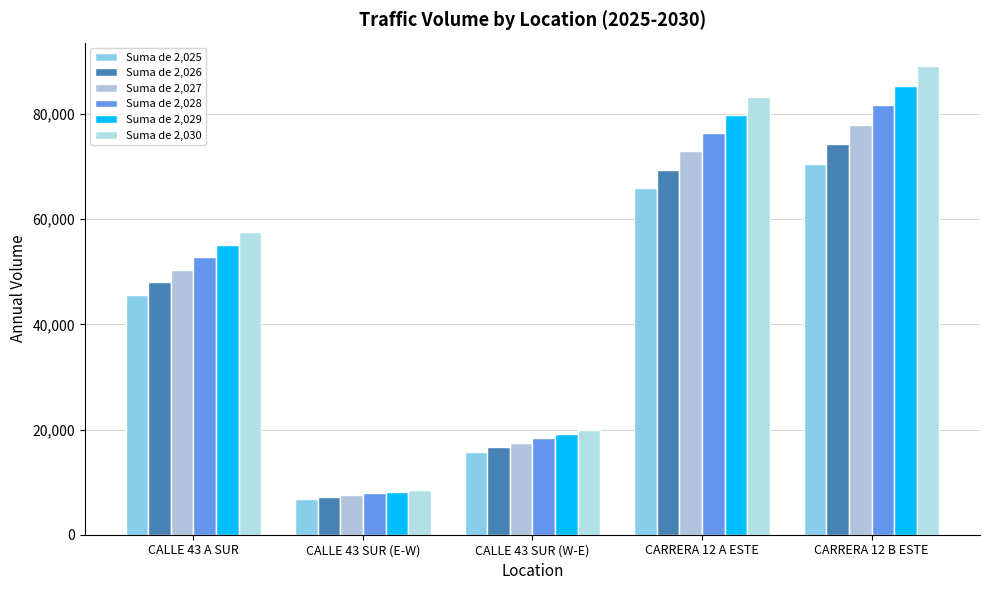

Reading left to right, extract all data points from this chart.

Suma de 2,025: CALLE 43 A SUR=45590.2	CALLE 43 SUR (E-W)=6779.6	CALLE 43 SUR (W-E)=15819.1	CARRERA 12 A ESTE=65949.2	CARRERA 12 B ESTE=70569.4
Suma de 2,026: CALLE 43 A SUR=47988.3	CALLE 43 SUR (E-W)=7136.2	CALLE 43 SUR (W-E)=16651.2	CARRERA 12 A ESTE=69418.1	CARRERA 12 B ESTE=74281.4
Suma de 2,027: CALLE 43 A SUR=50386.3	CALLE 43 SUR (E-W)=7492.8	CALLE 43 SUR (W-E)=17483.3	CARRERA 12 A ESTE=72887.0	CARRERA 12 B ESTE=77993.3
Suma de 2,028: CALLE 43 A SUR=52784.4	CALLE 43 SUR (E-W)=7849.4	CALLE 43 SUR (W-E)=18315.4	CARRERA 12 A ESTE=76356.0	CARRERA 12 B ESTE=81705.3
Suma de 2,029: CALLE 43 A SUR=55182.4	CALLE 43 SUR (E-W)=8206.1	CALLE 43 SUR (W-E)=19147.5	CARRERA 12 A ESTE=79824.9	CARRERA 12 B ESTE=85417.2
Suma de 2,030: CALLE 43 A SUR=57580.5	CALLE 43 SUR (E-W)=8562.7	CALLE 43 SUR (W-E)=19979.5	CARRERA 12 A ESTE=83293.8	CARRERA 12 B ESTE=89129.2